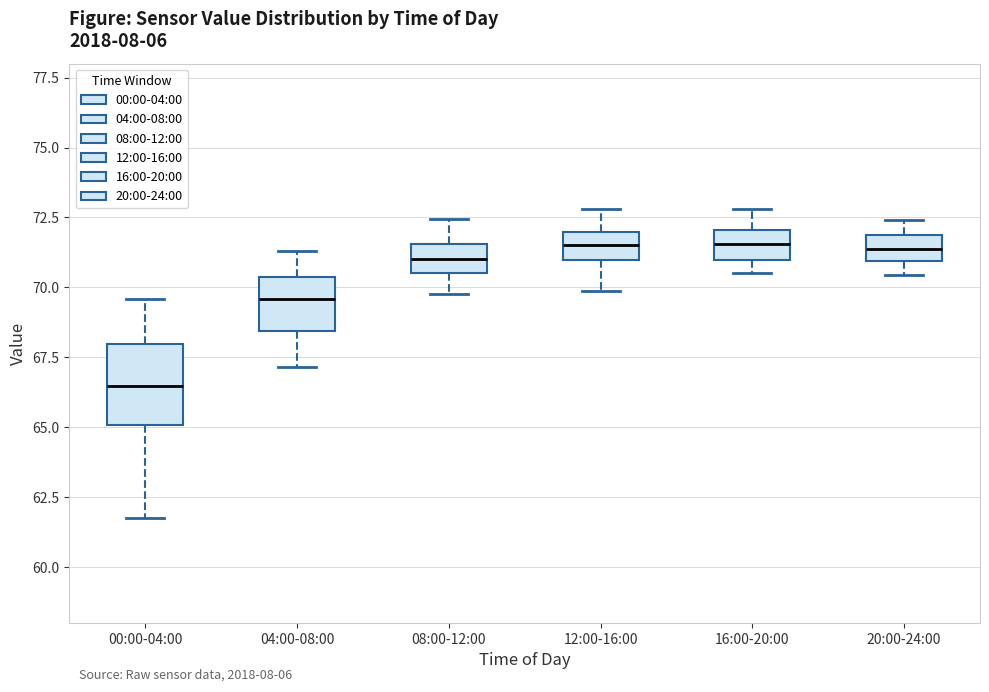

Reading left to right, read every box against the y-axis: the position of its median line, the range the box covers, and the ends of its whiskers. The values are not printed on the chart, so give them approximately, as read against the axis.

00:00-04:00: median 66.5, box 65.0 to 68.0, whiskers 62.0 to 69.5
04:00-08:00: median 69.5, box 68.5 to 70.5, whiskers 67.0 to 71.5
08:00-12:00: median 71.0, box 70.5 to 71.5, whiskers 70.0 to 72.5
12:00-16:00: median 71.5, box 71.0 to 72.0, whiskers 70.0 to 73.0
16:00-20:00: median 71.5, box 71.0 to 72.0, whiskers 70.5 to 73.0
20:00-24:00: median 71.5, box 71.0 to 72.0, whiskers 70.5 to 72.5